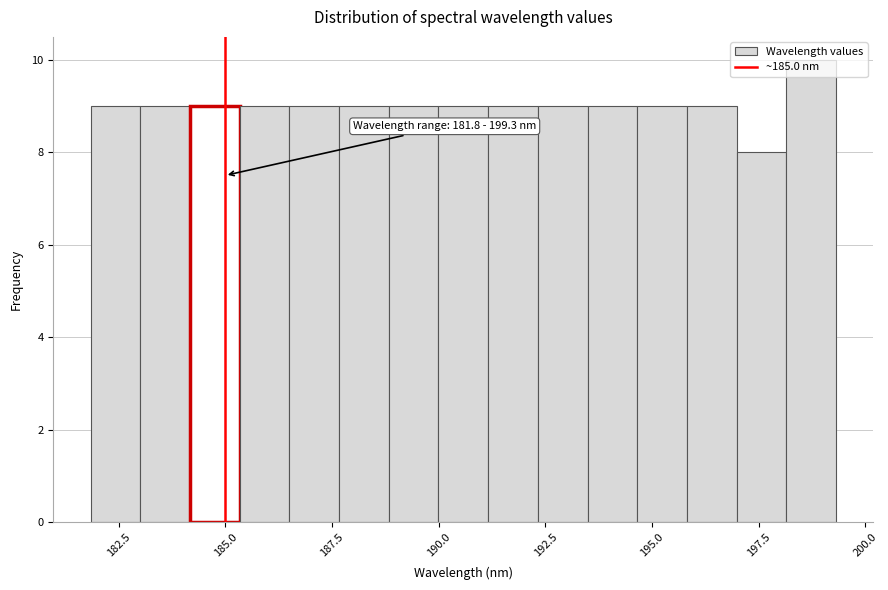

Read against the x-axis, roughly where is the centre of the tallest bar?

198.5